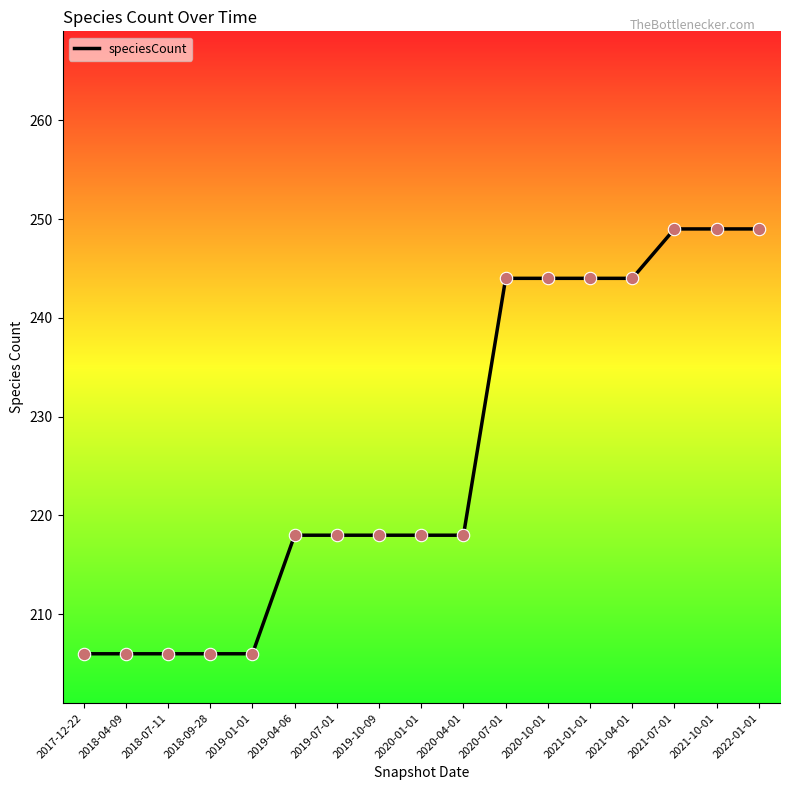

What is the change in value from 2017-12-22 to 2020-07-01?

+38